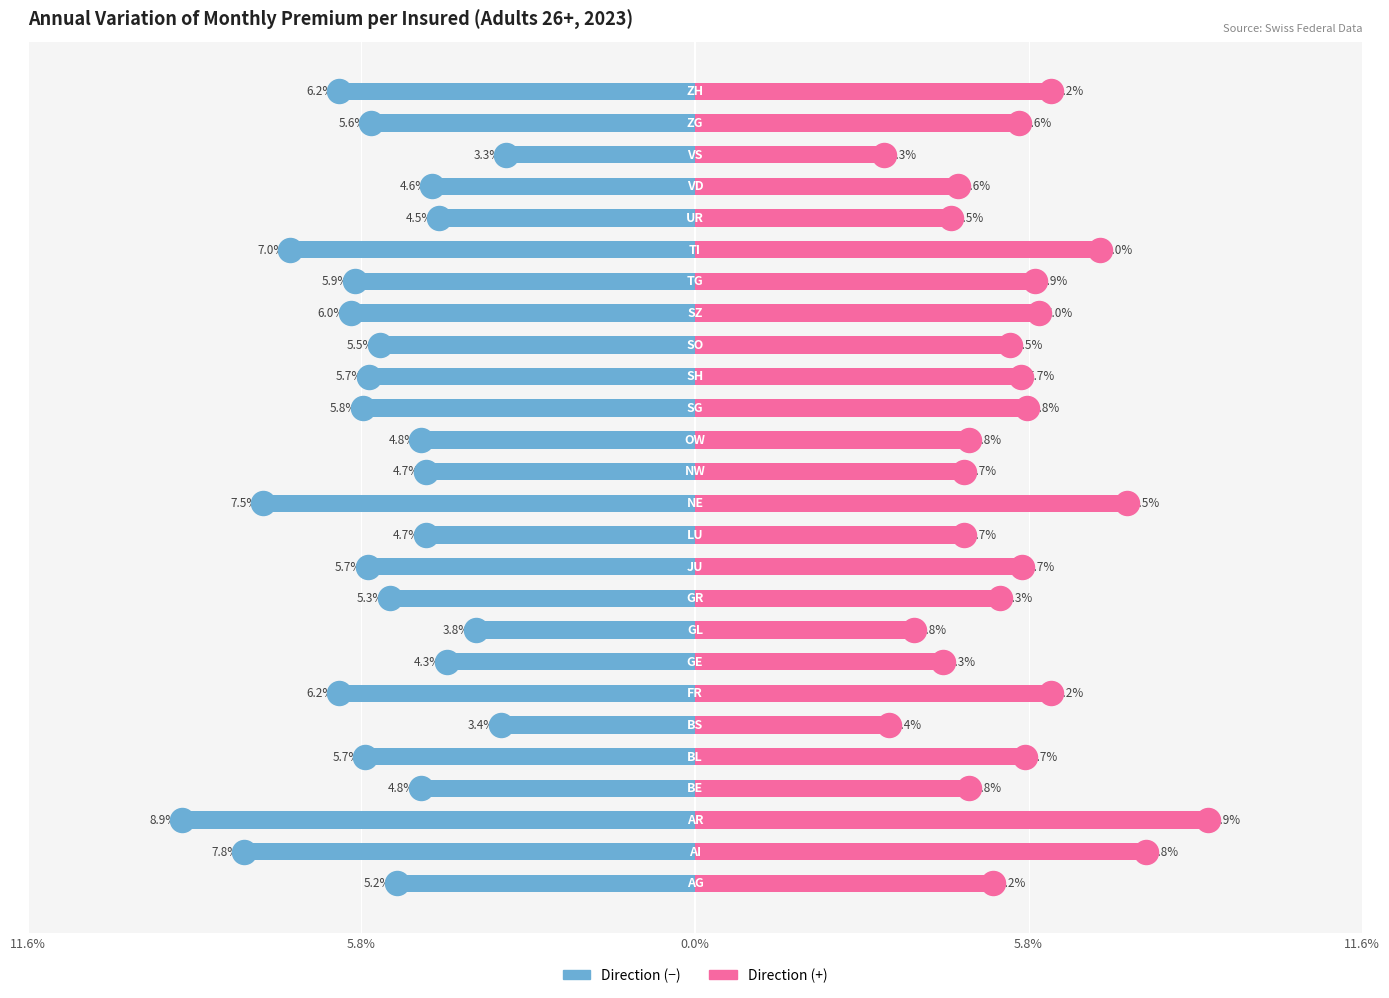

At how many categories does at least one series exceed 0?

26